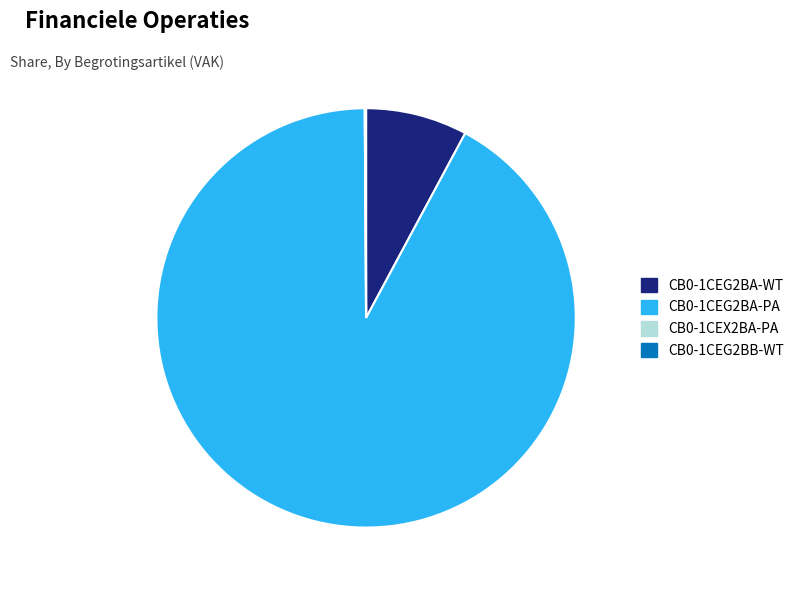

Does any single category account for the majority?

Yes